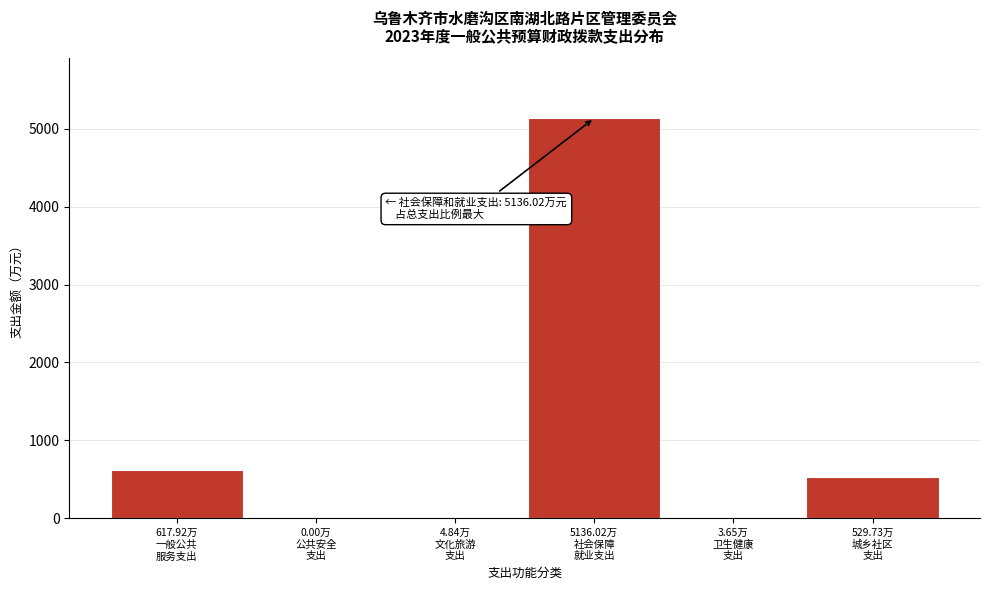

What is the sum of all values?

6292.2